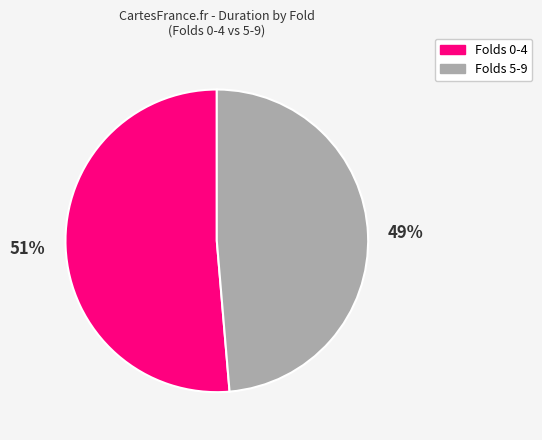

To the nearest percent, what is the average slice percentage?

50%